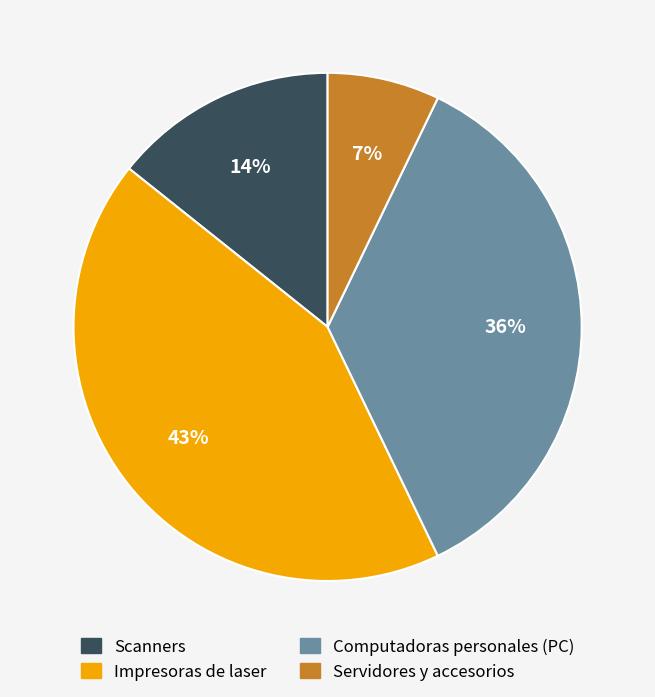

How many slices are in this pie chart?

4